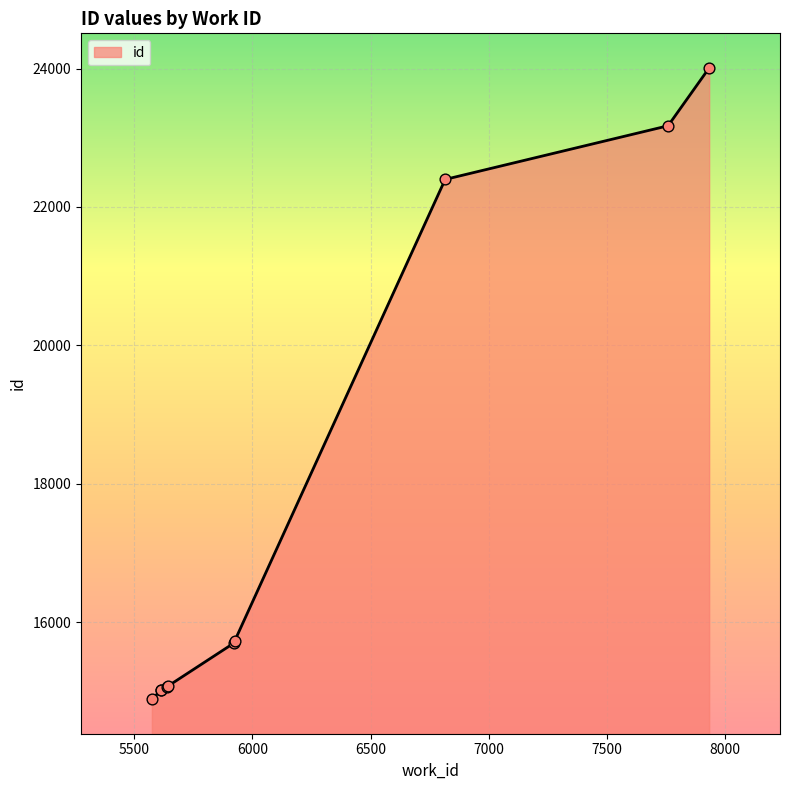

Which has a higher value, 5920 or 5636?

5920